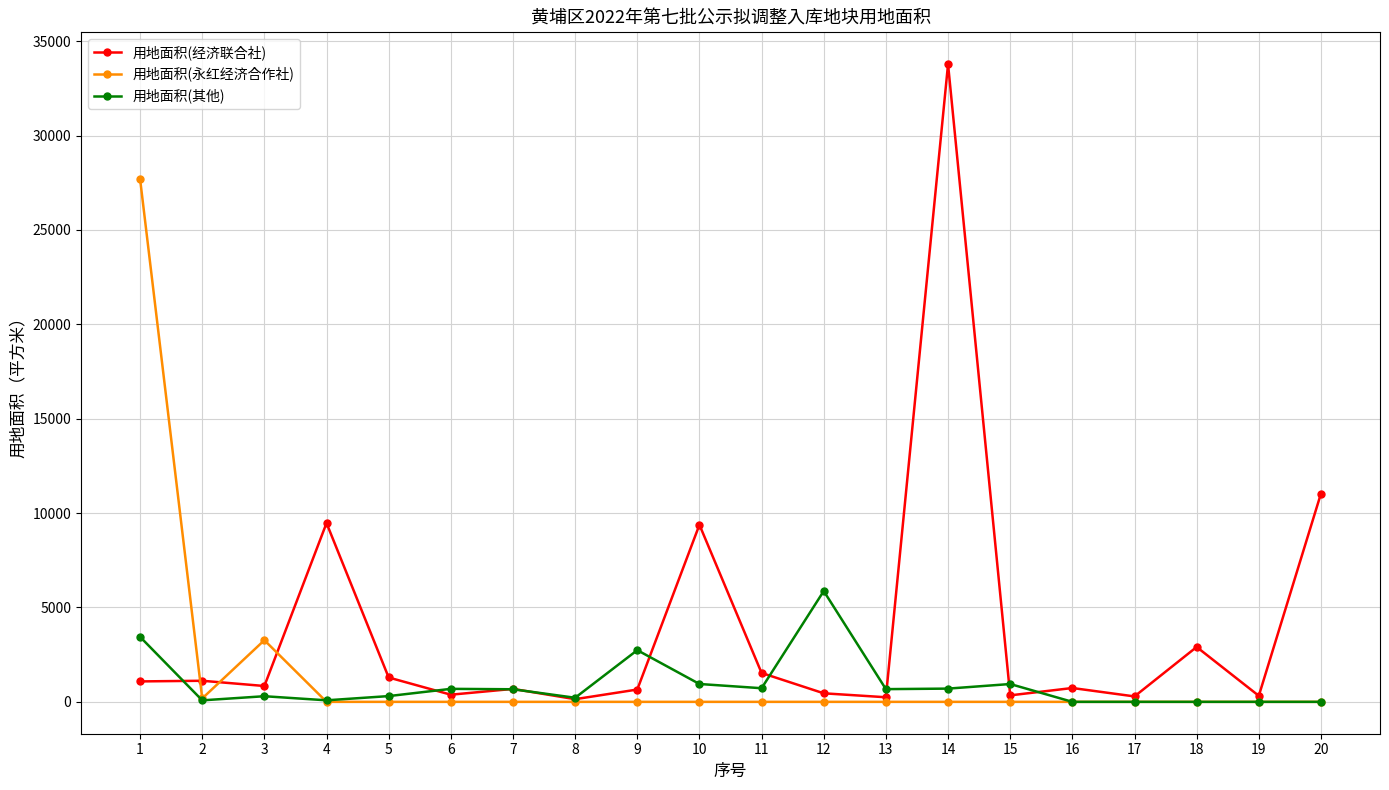

What is the difference between the 用地面积(经济联合社) values at 3 and 16?

106.0